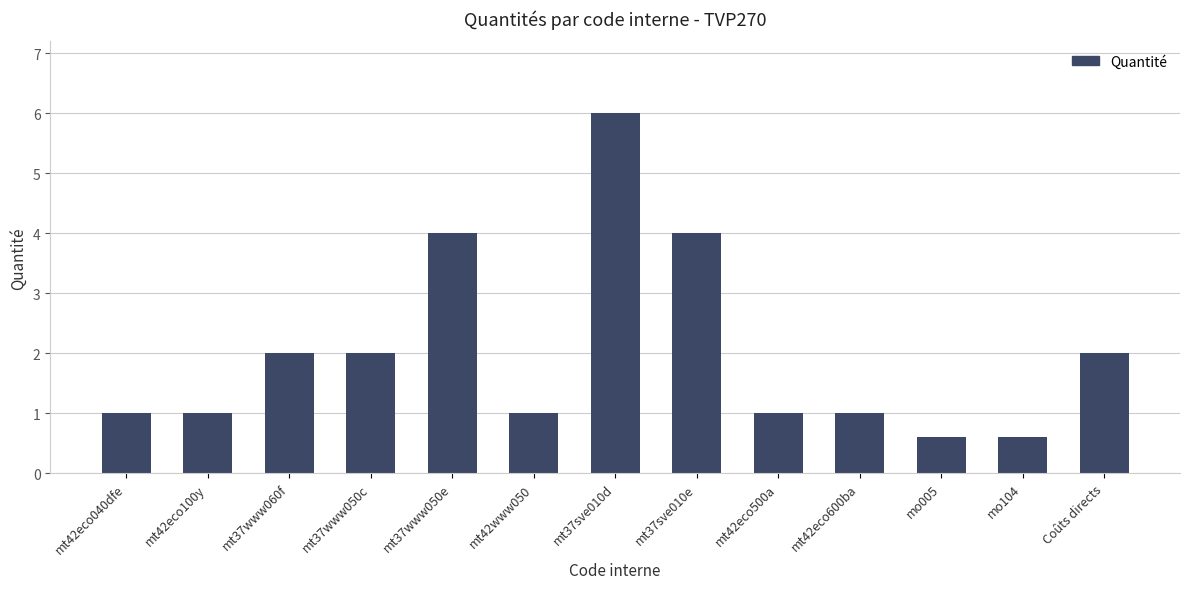

True or false: the data shows 4.0 at mt37www050e.

True